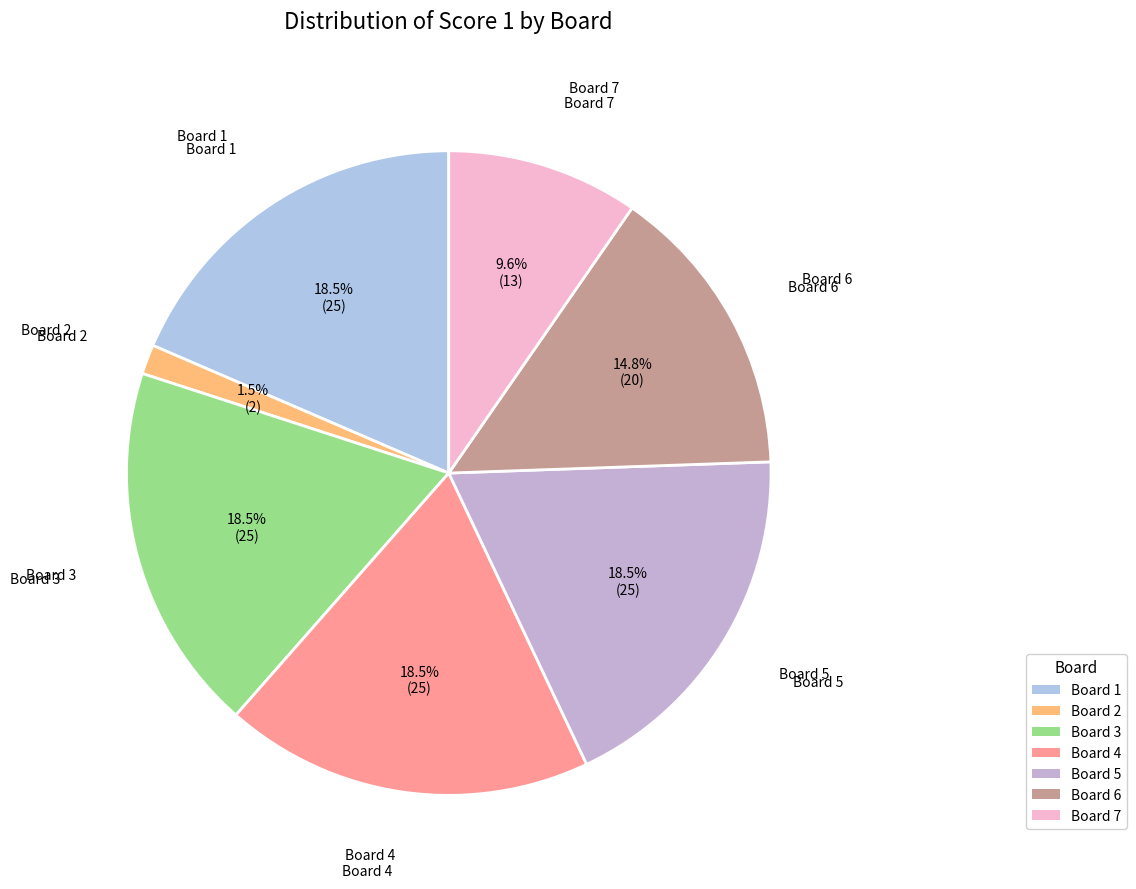

What is the smallest slice in the pie chart?

Board 2